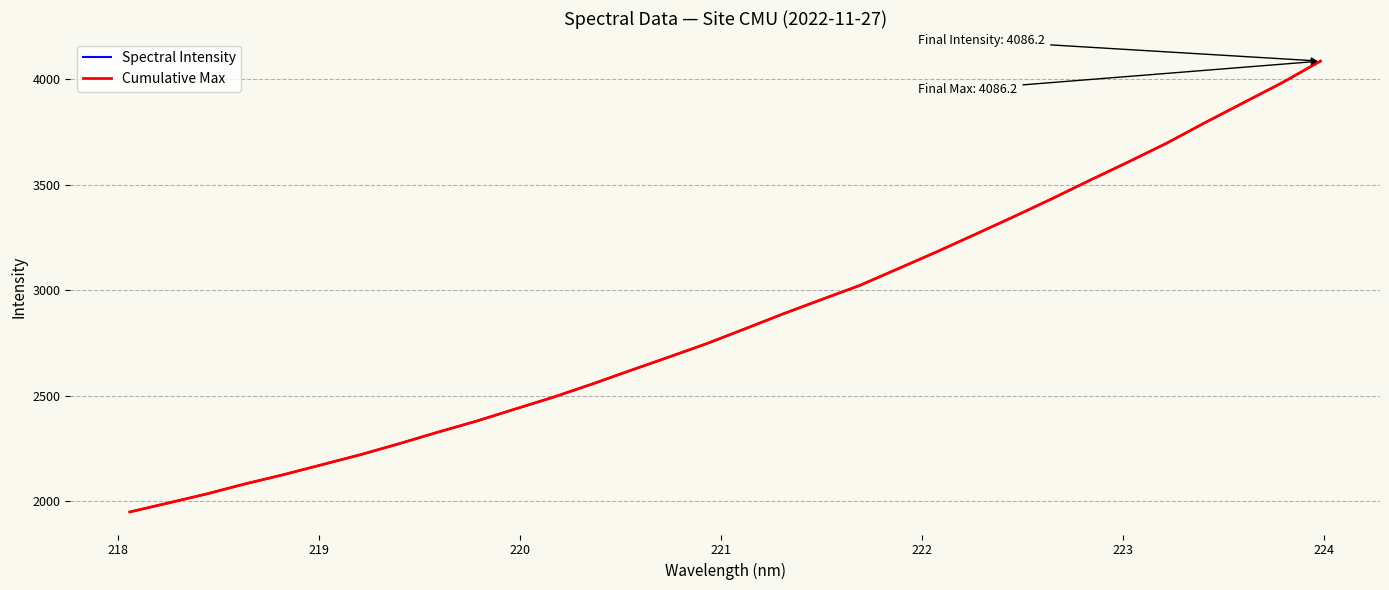

At how many categories does at least one series exceed 2583?

19